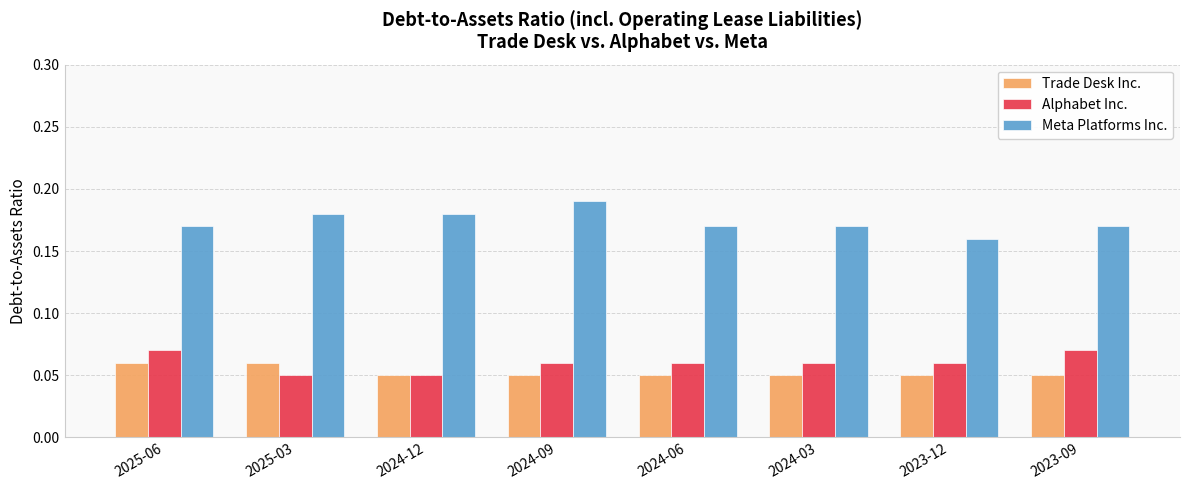

What is the sum of the Meta Platforms Inc. values at 2024-09 and 2024-06?

0.4